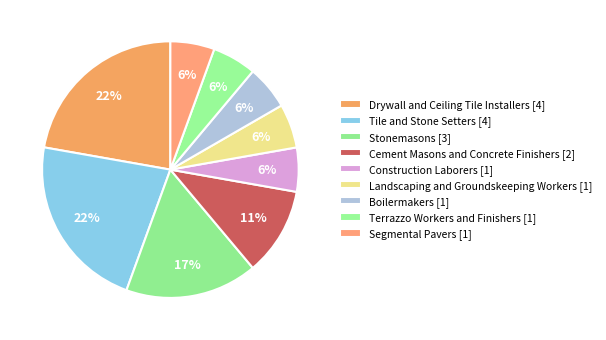

What percentage do Boilermakers and Tile and Stone Setters together represent?

27.8%